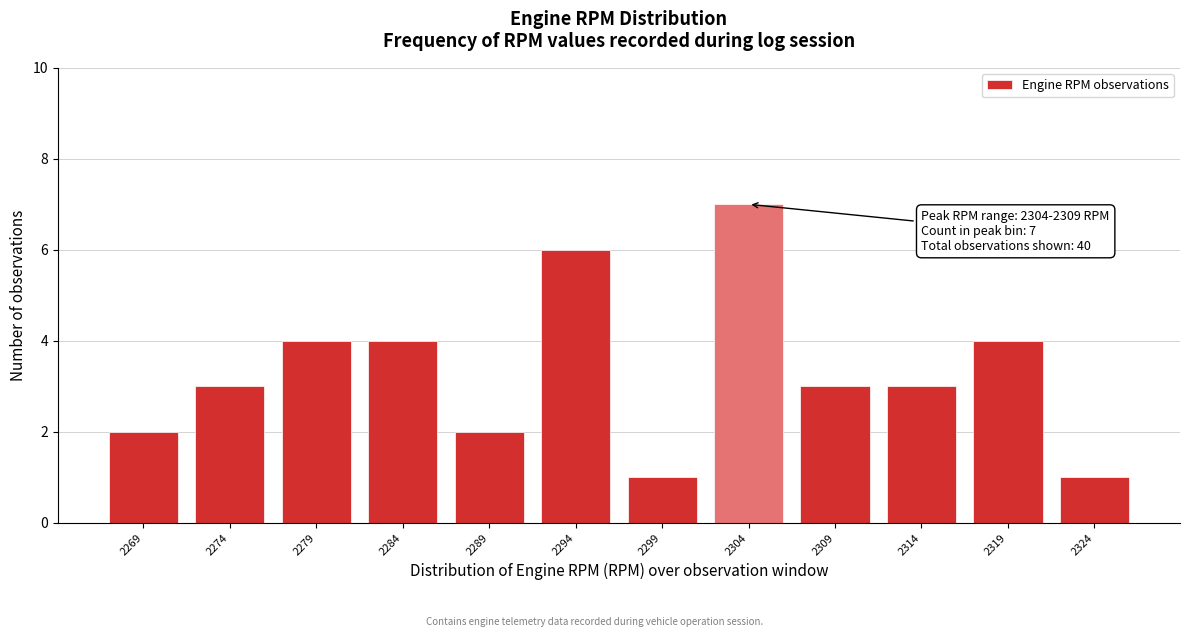

Reading left to right, list all the values displayed in this chart.

2	3	4	4	2	6	1	7	3	3	4	1